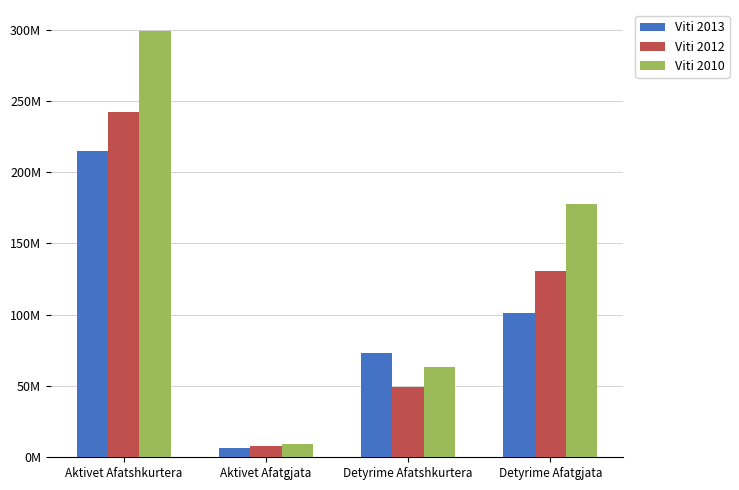

List the series in order of their overall mean, lowest first.

Viti 2013, Viti 2012, Viti 2010